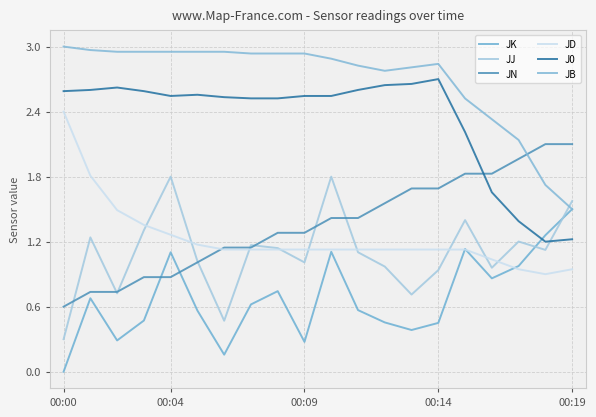

True or false: JJ and JD cross at least once.

True